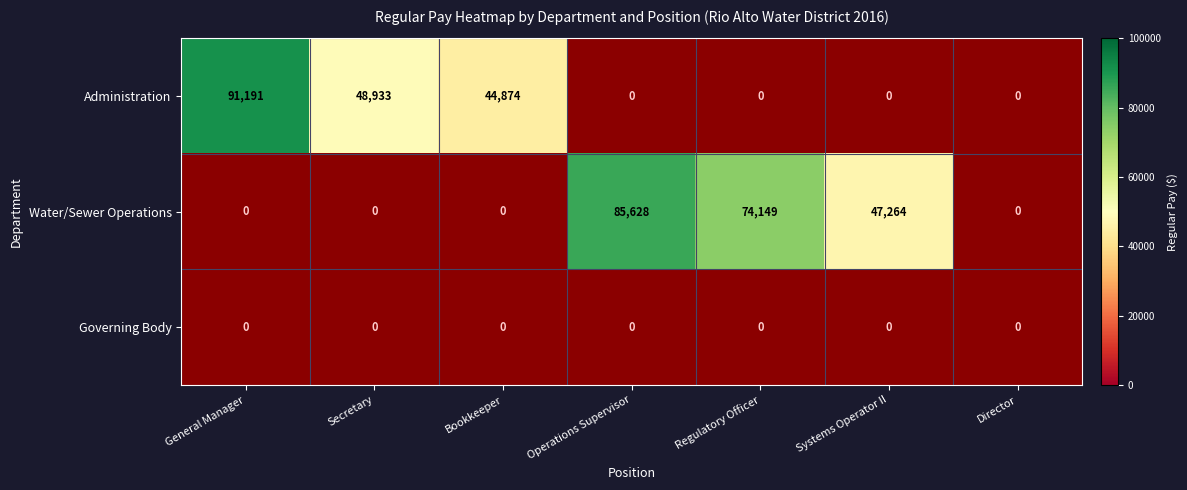

At how many categories does at least one series exceed 79921?

2